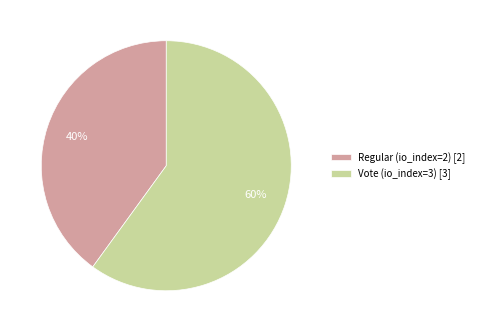

What is the smallest slice in the pie chart?

Regular (io_index=2)